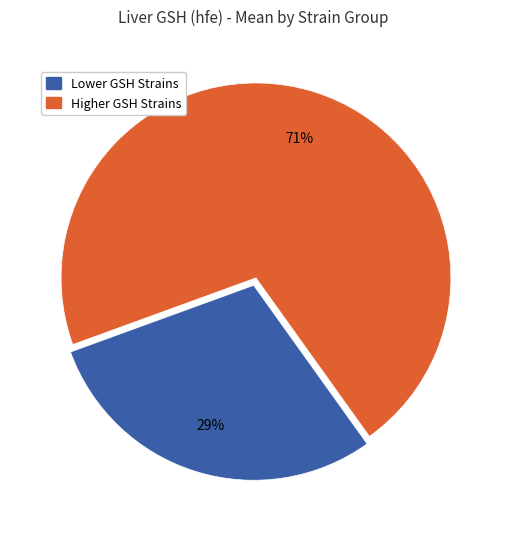

Is there any slice that represents more than half of the pie?

Yes